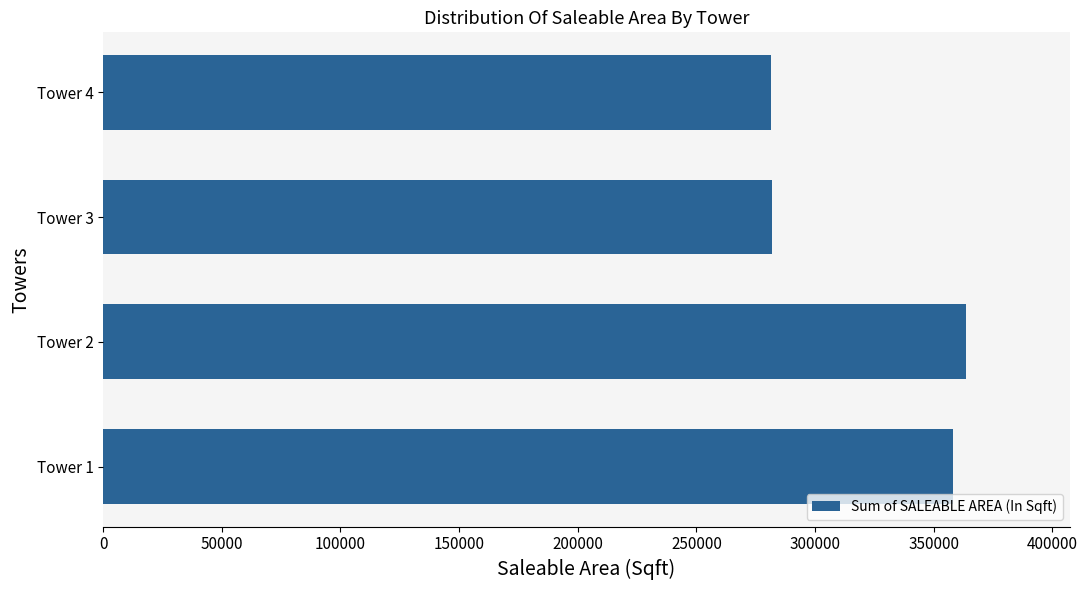

Which label corresponds to the largest value in the chart?

Tower 2